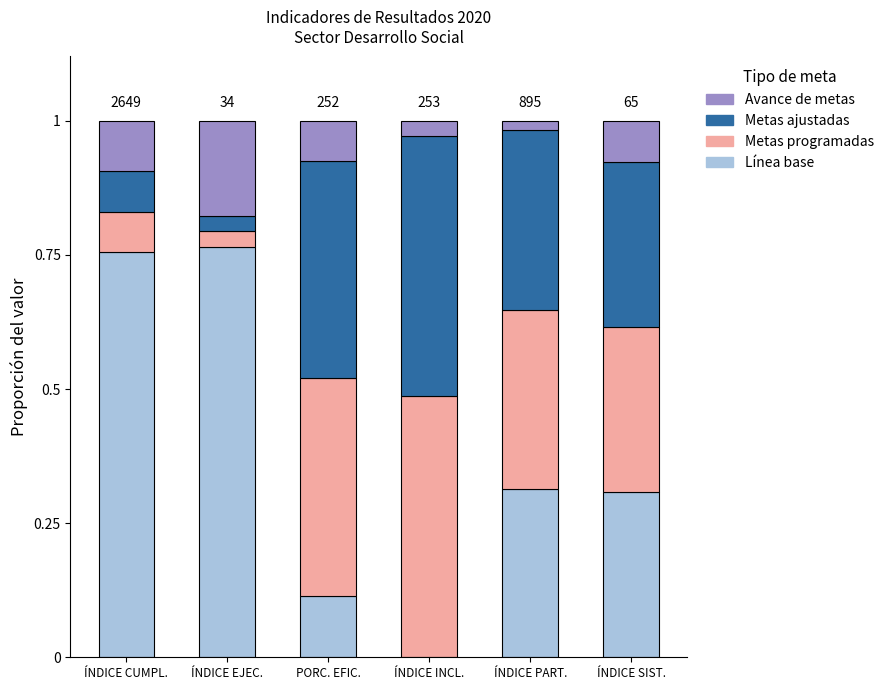

Are the bars grouped side by side (vs. stacked)?

No